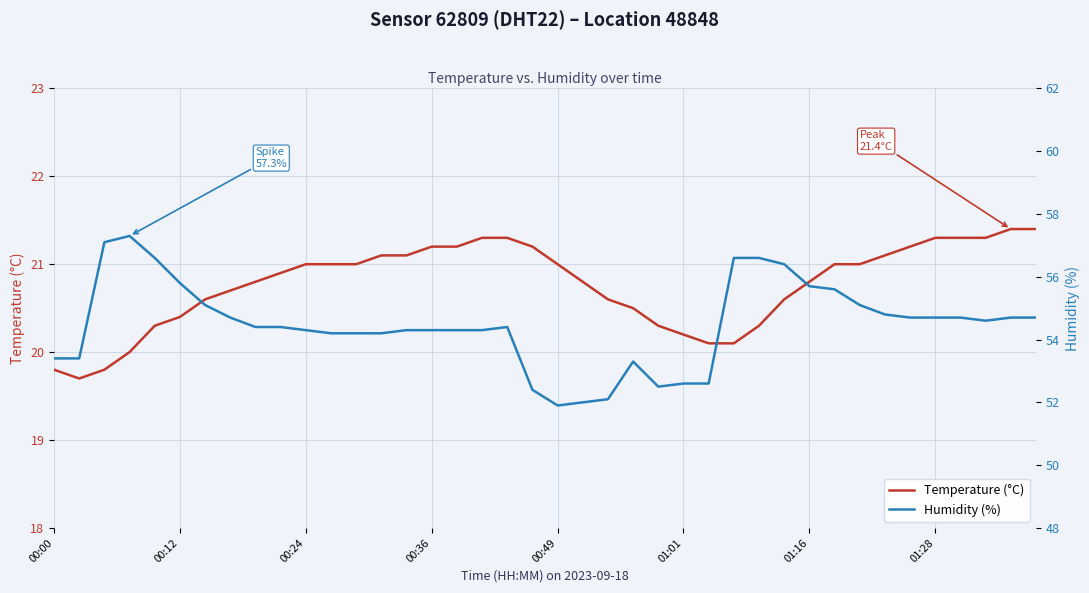

Where is Humidity (%) nearest to the value 54?

11